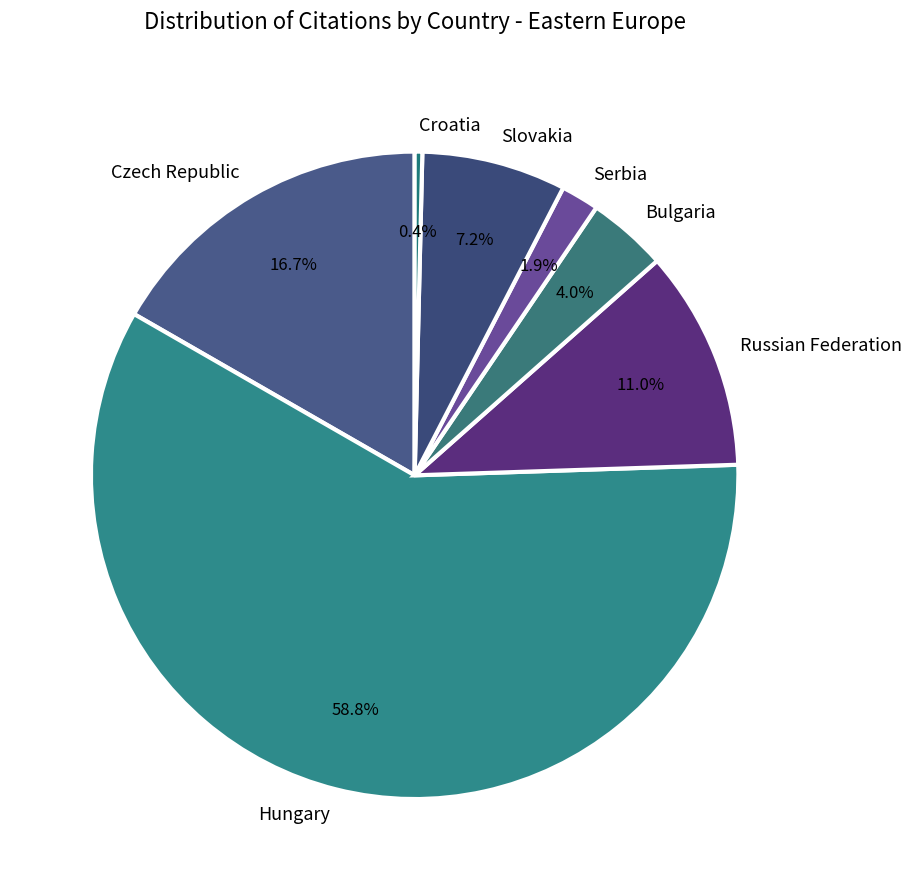

Is the sum of Czech Republic and Russian Federation greater than half?

No